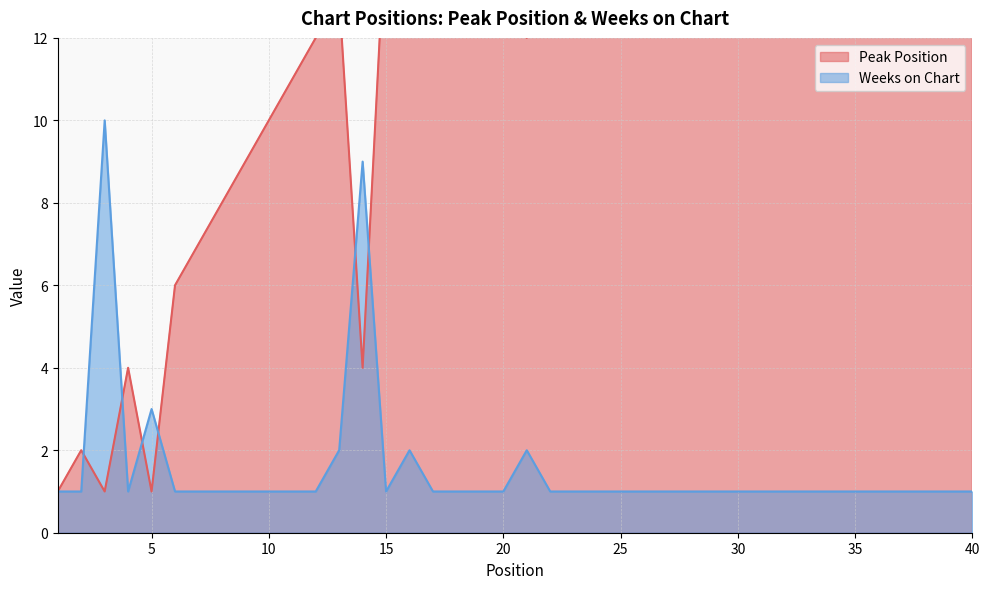

Which category has the lowest value in the Weeks on Chart series?

1